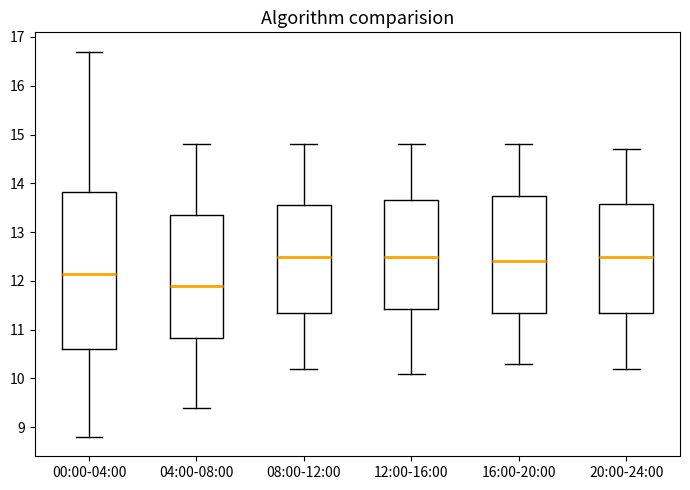

Which box is the tallest, from its lower edge to its upper edge?

00:00-04:00